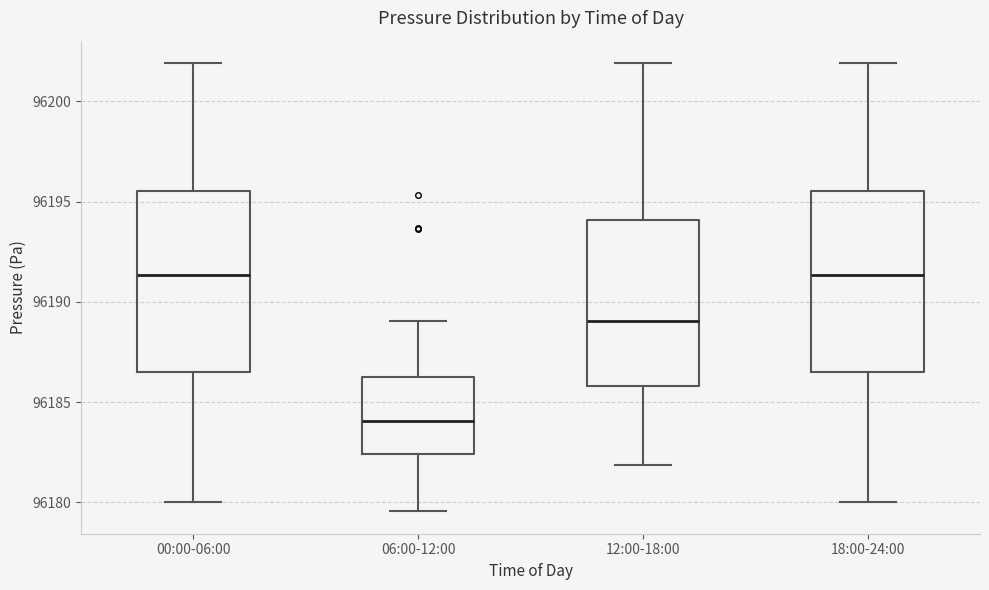

Reading left to right, read every box against the y-axis: the position of its median line, the range the box covers, and the ends of its whiskers. The values are not printed on the chart, so give them approximately, as read against the axis.

00:00-06:00: median 96191.5, box 96186.5 to 96195.5, whiskers 96180.0 to 96202.0
06:00-12:00: median 96184.0, box 96182.5 to 96186.5, whiskers 96179.5 to 96189.0
12:00-18:00: median 96189.0, box 96186.0 to 96194.0, whiskers 96182.0 to 96202.0
18:00-24:00: median 96191.5, box 96186.5 to 96195.5, whiskers 96180.0 to 96202.0